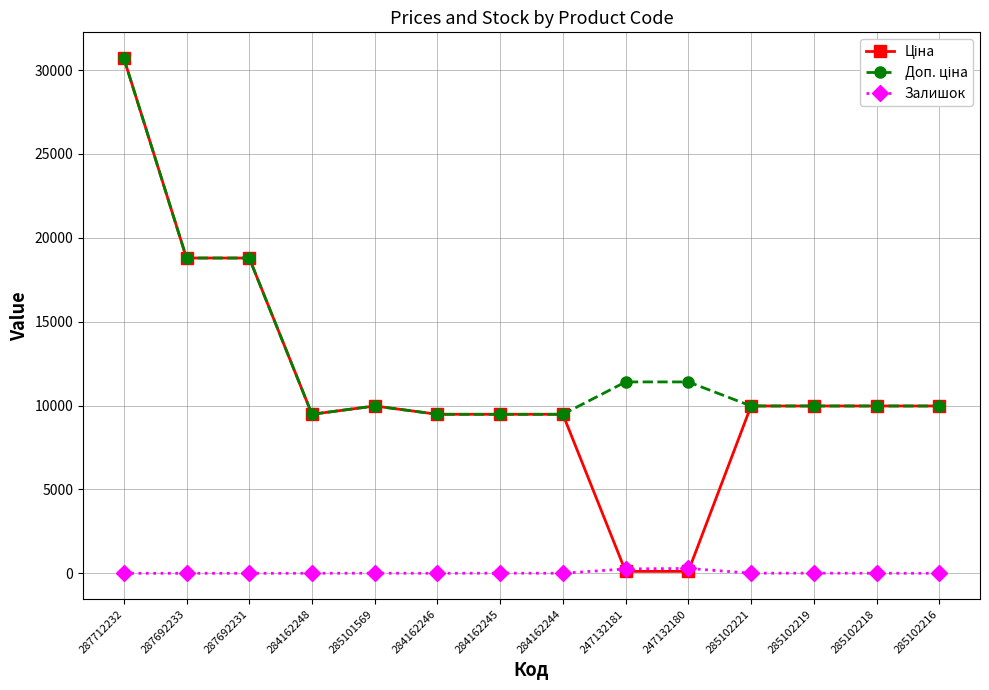

How many categories are shown in the chart?

14